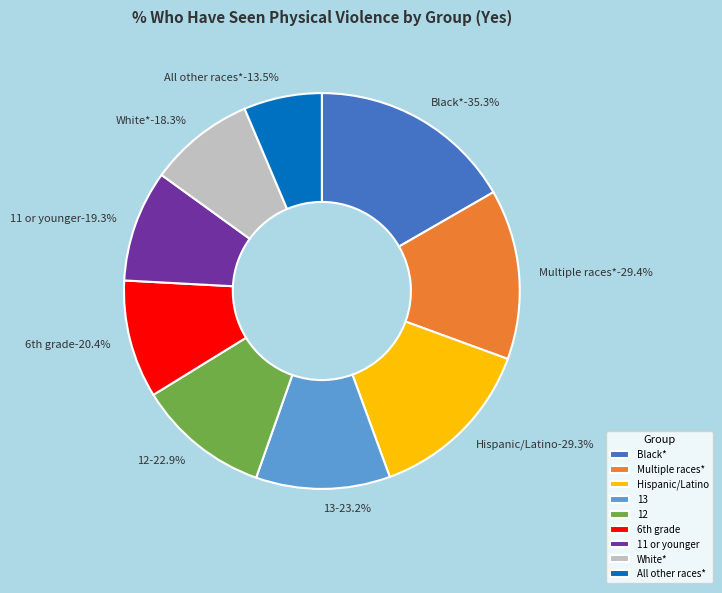

Combined, do Hispanic/Latino and 12 account for over 50%?

No